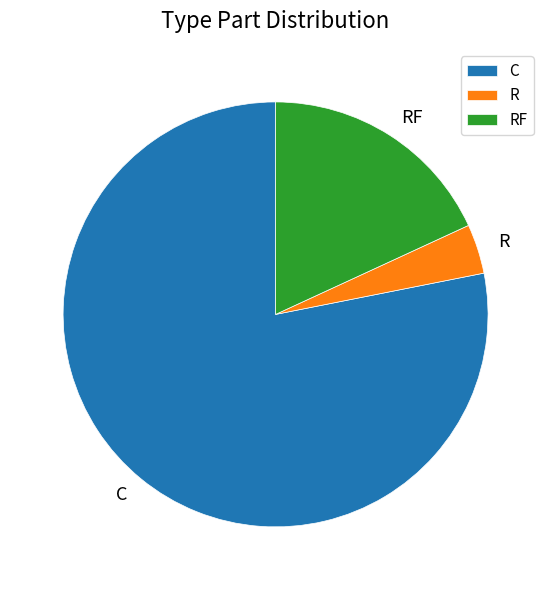

Which category has the biggest portion of the pie?

C